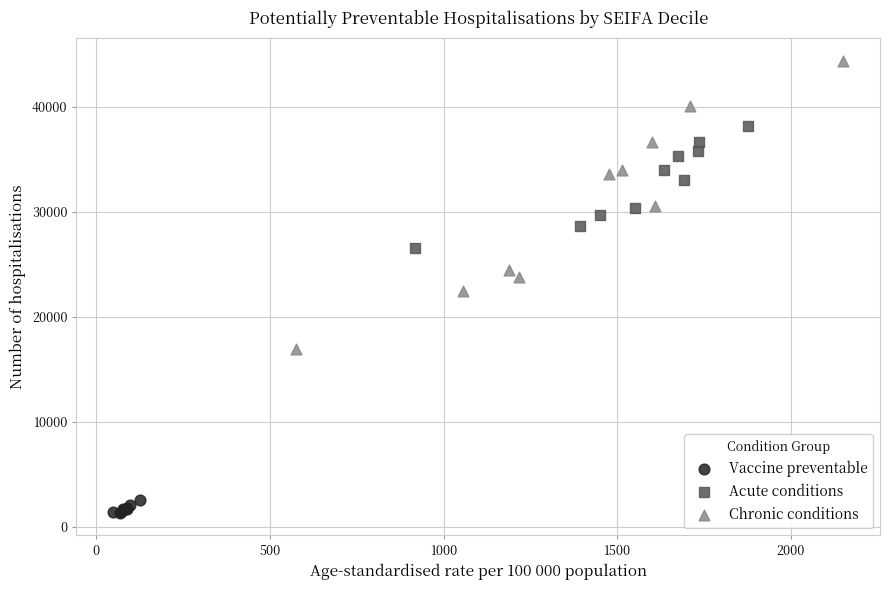

Which series reaches the maximum Y coordinate?

Chronic conditions